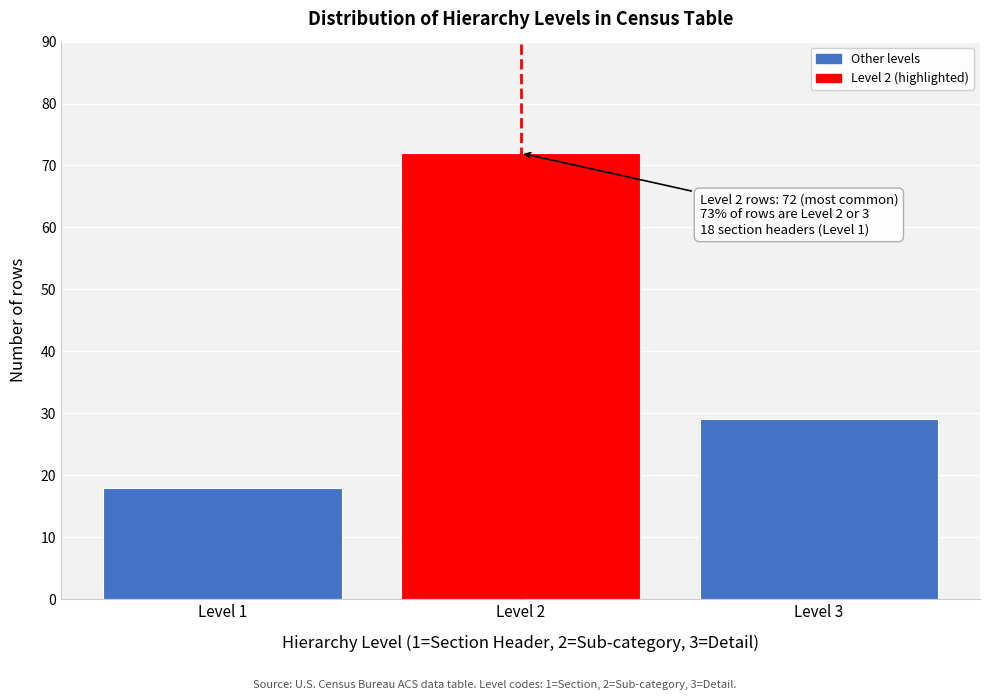

Reading right to left, what are all the values shown in this chart?

29	72	18